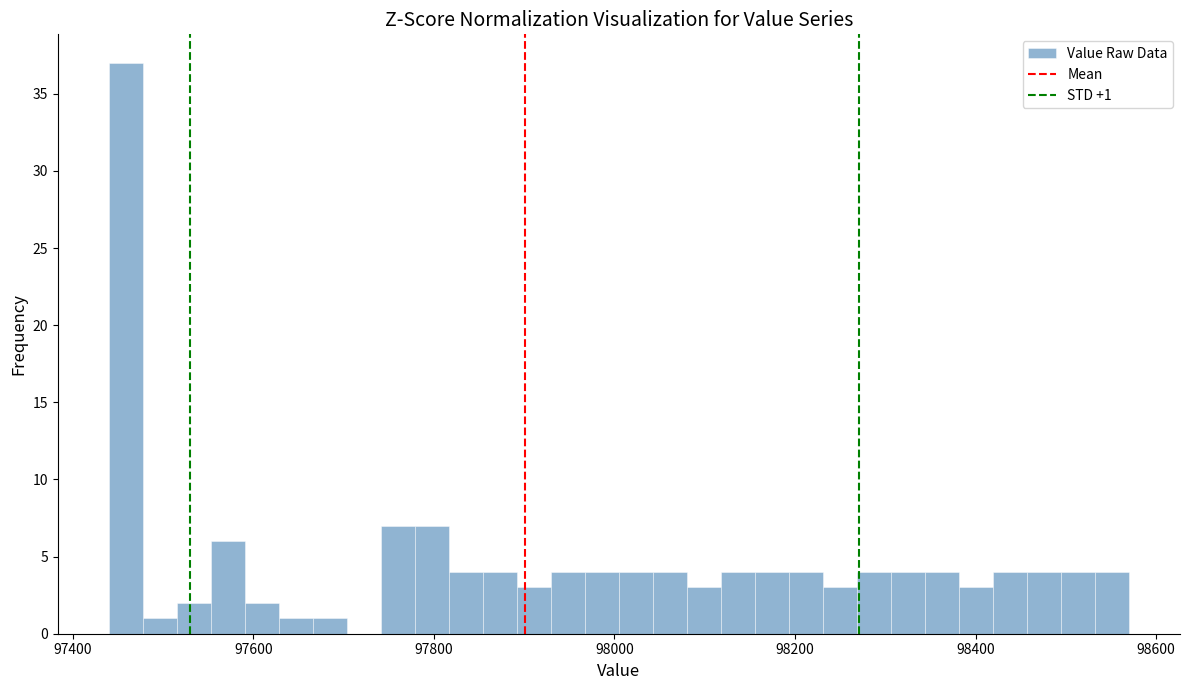

Read against the x-axis, roughly where is the centre of the tallest bar?

97460